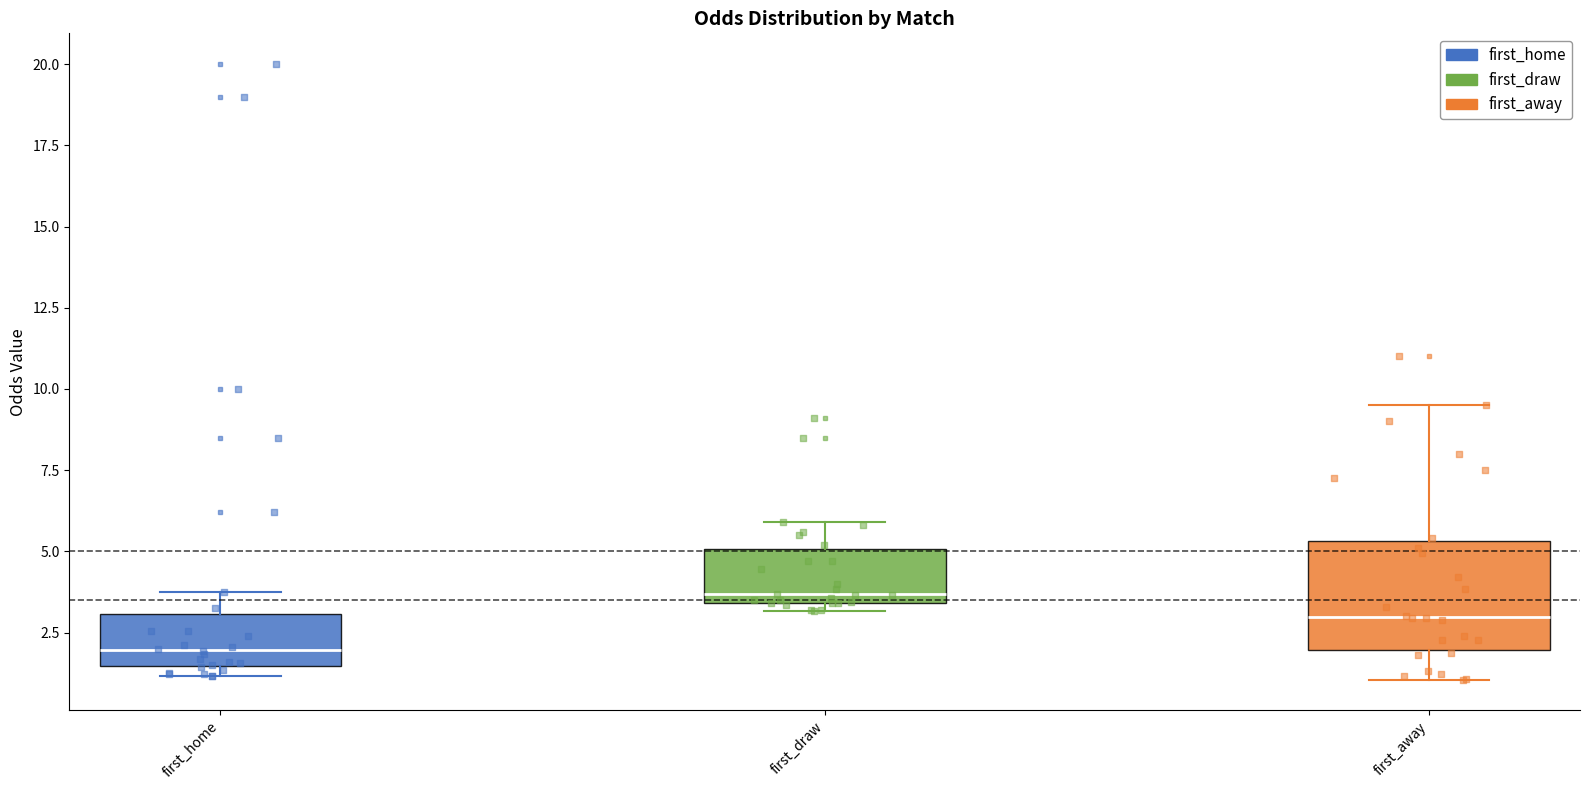

Reading left to right, read every box against the y-axis: the position of its median line, the range the box covers, and the ends of its whiskers. The values are not printed on the chart, so give them approximately, as read against the axis.

first_home: median 2.0, box 1.5 to 3.0, whiskers 1.0 to 4.0
first_draw: median 3.5 (just above the box's lower edge), box 3.5 to 5.0, whiskers 3.0 to 6.0
first_away: median 3.0, box 2.0 to 5.5, whiskers 1.0 to 9.5